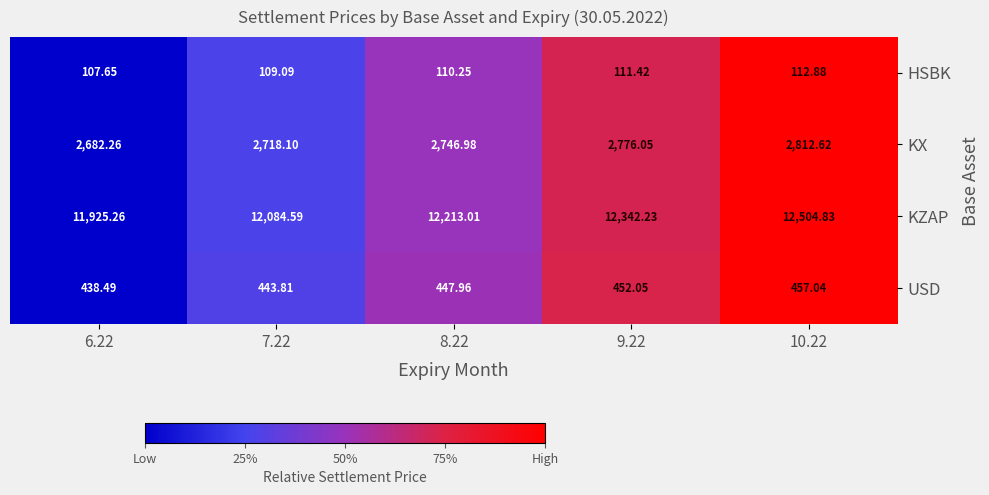

At which category is the sum across all series the highest?

10.22